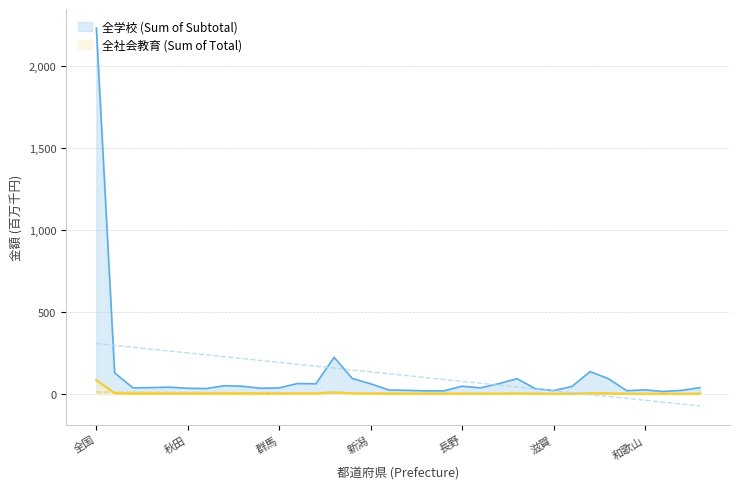

How many distinct data groups are displayed?

2